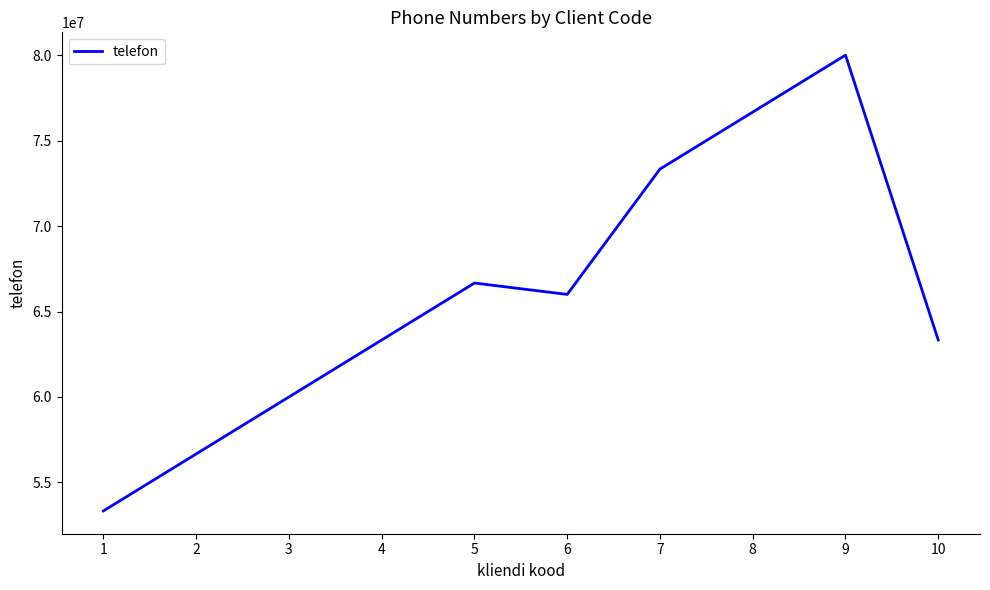

Which has a higher value, 9 or 2?

9